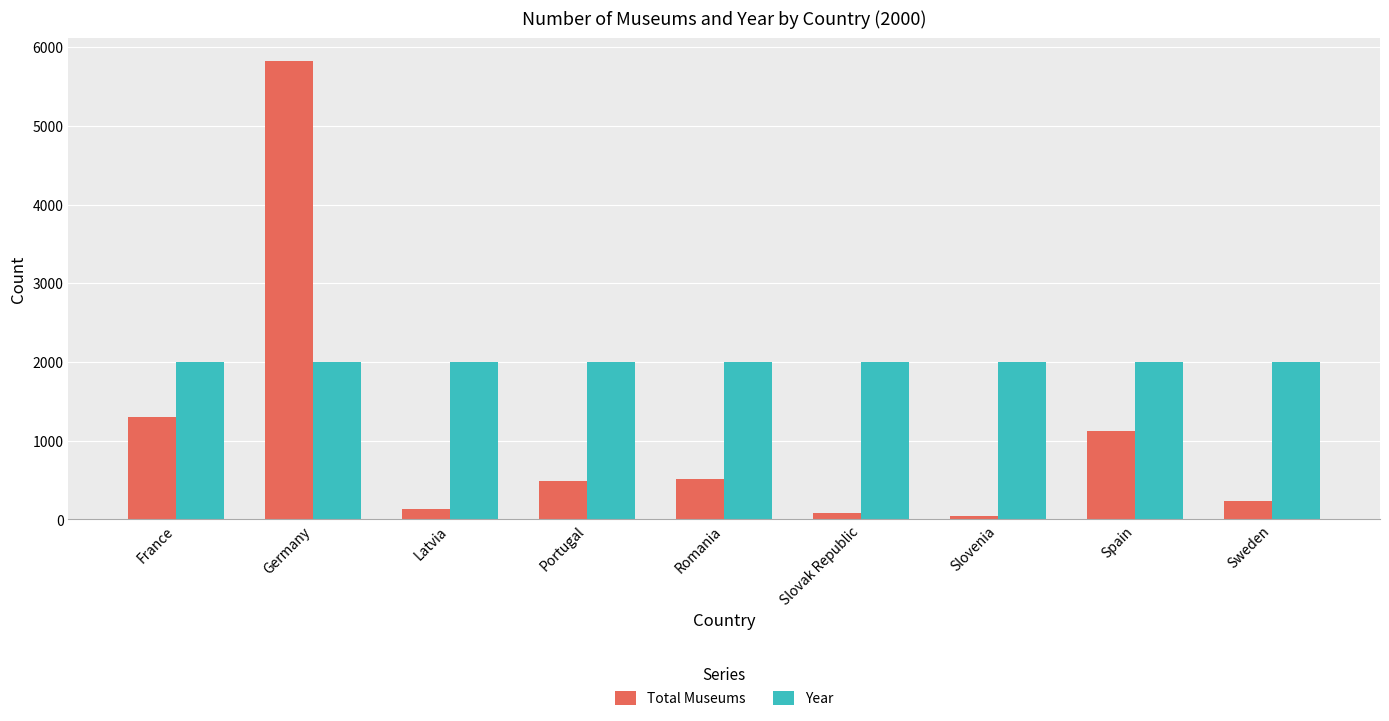

At which category is the sum across all series the highest?

Germany